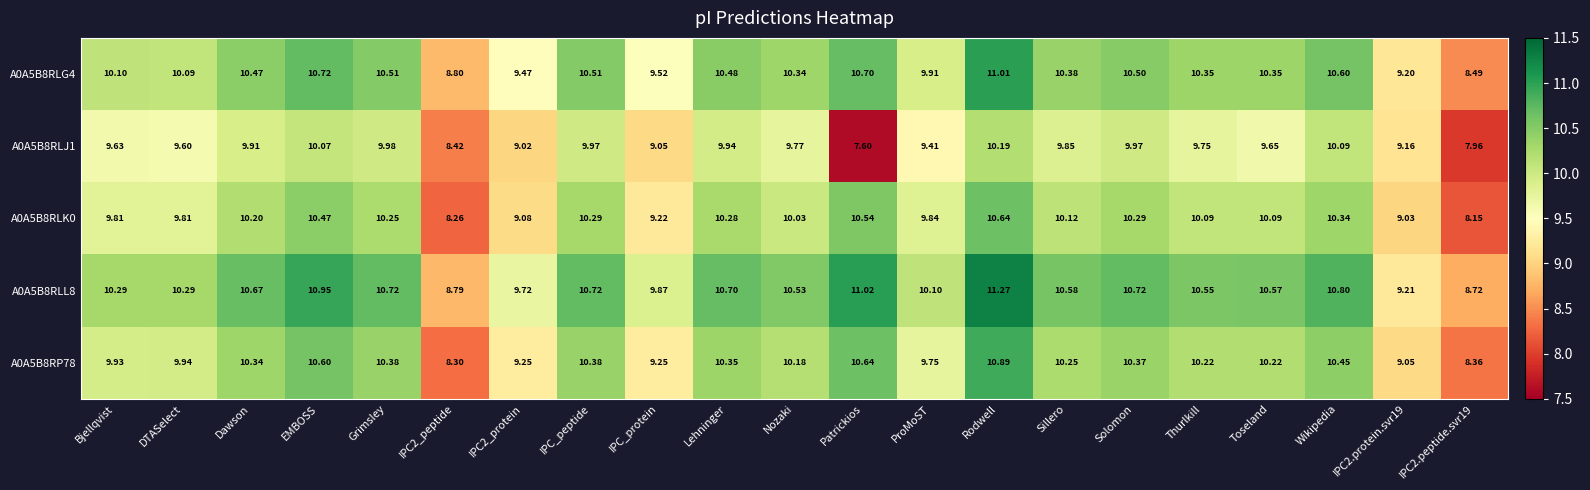

At how many categories does at least one series exceed 10?

16